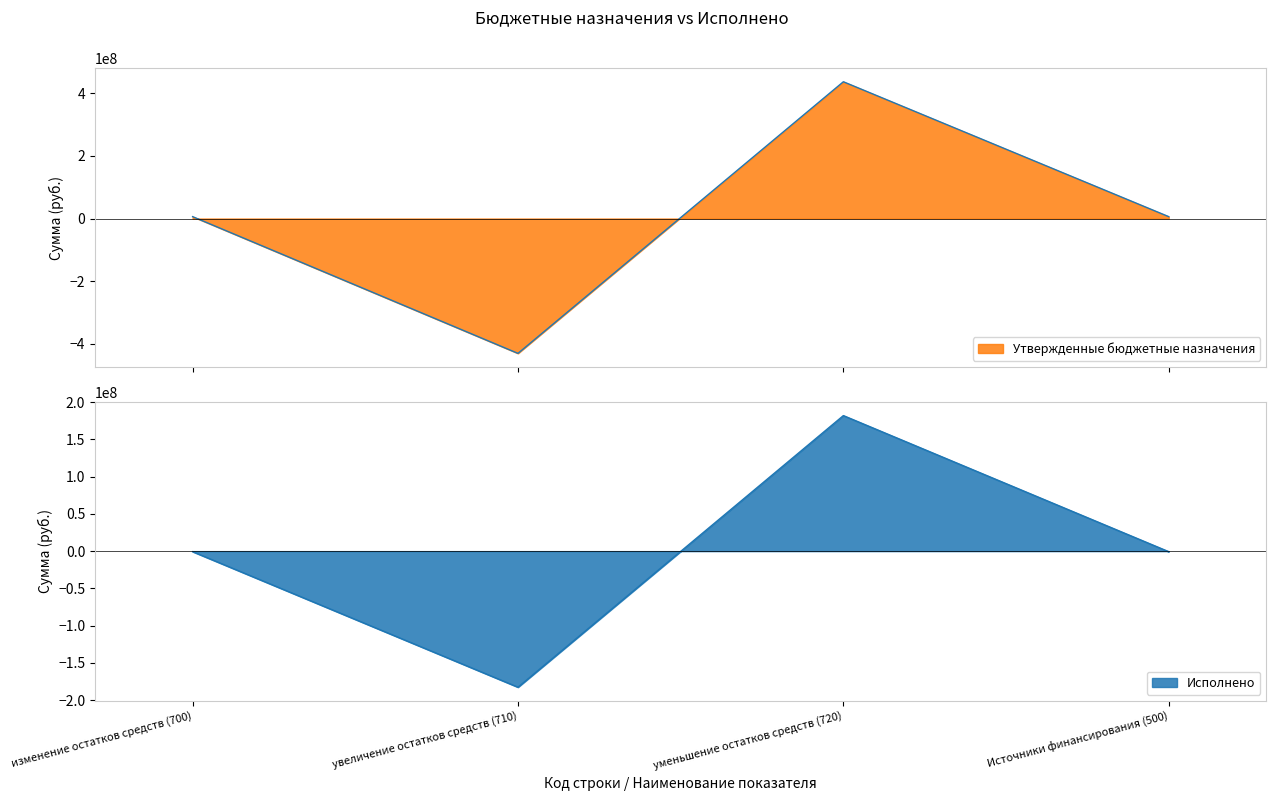

What is the total value across all series at Источники финансирования (500)?

5360076.2